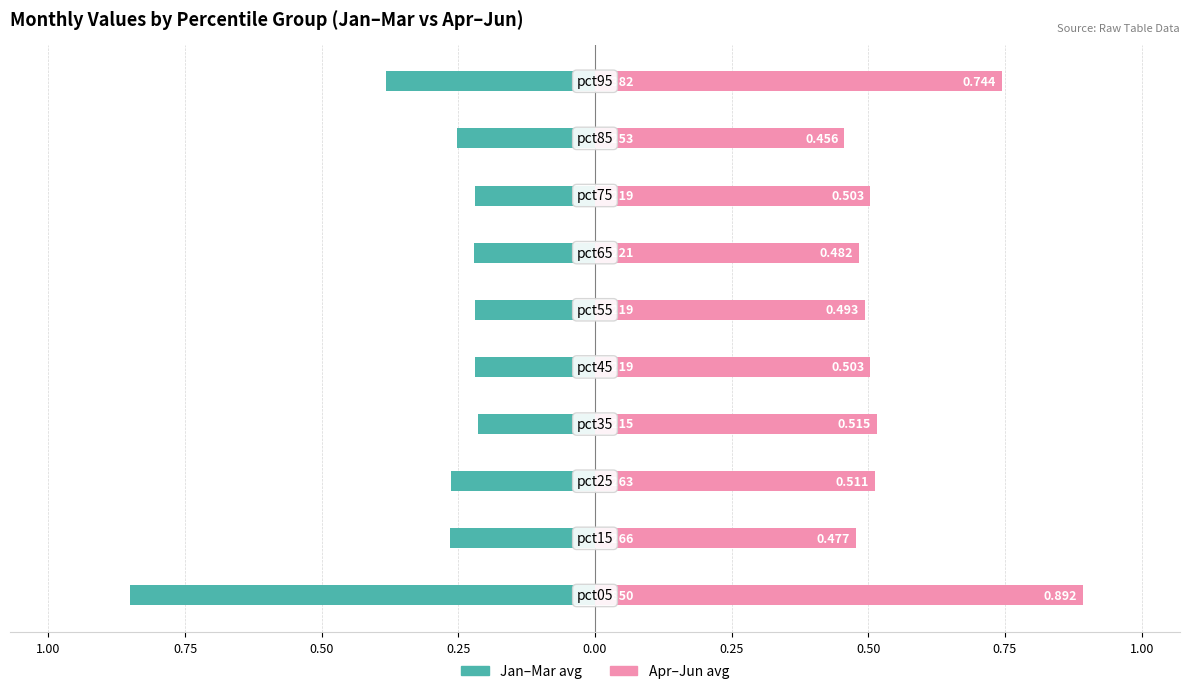

How many bars are there in each group?

2